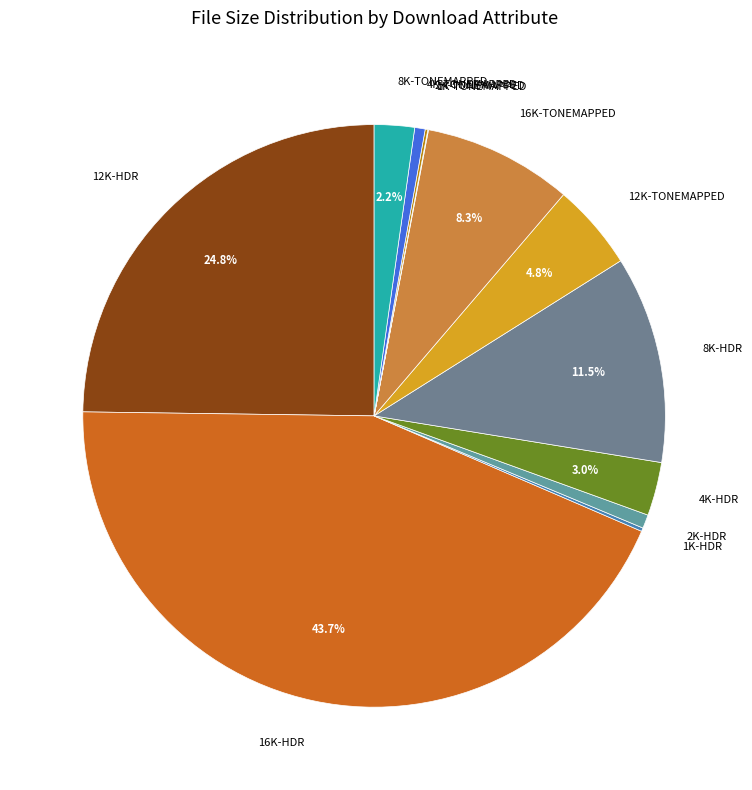

What percentage is the 2K-HDR slice, to the nearest percent?

1%